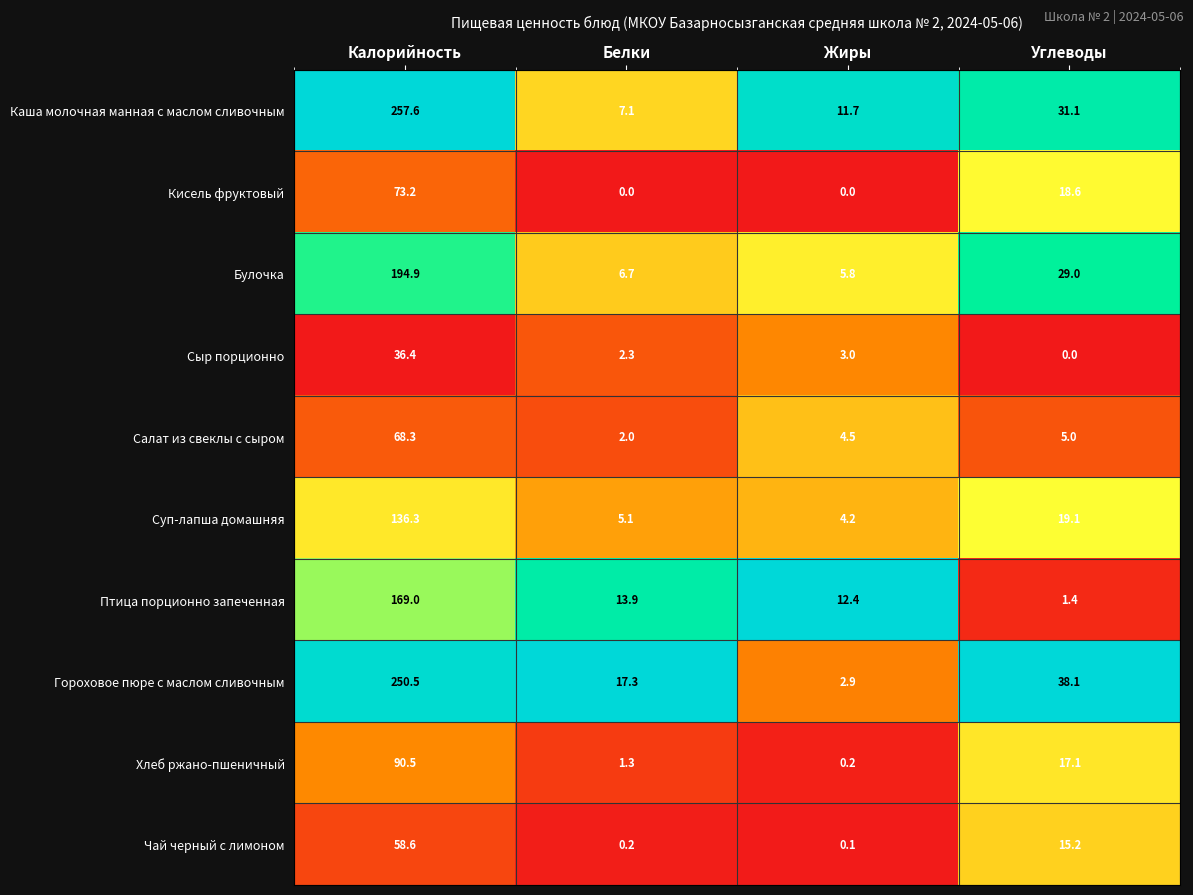

At which label does Гороховое пюре с маслом сливочным reach its peak?

Калорийность